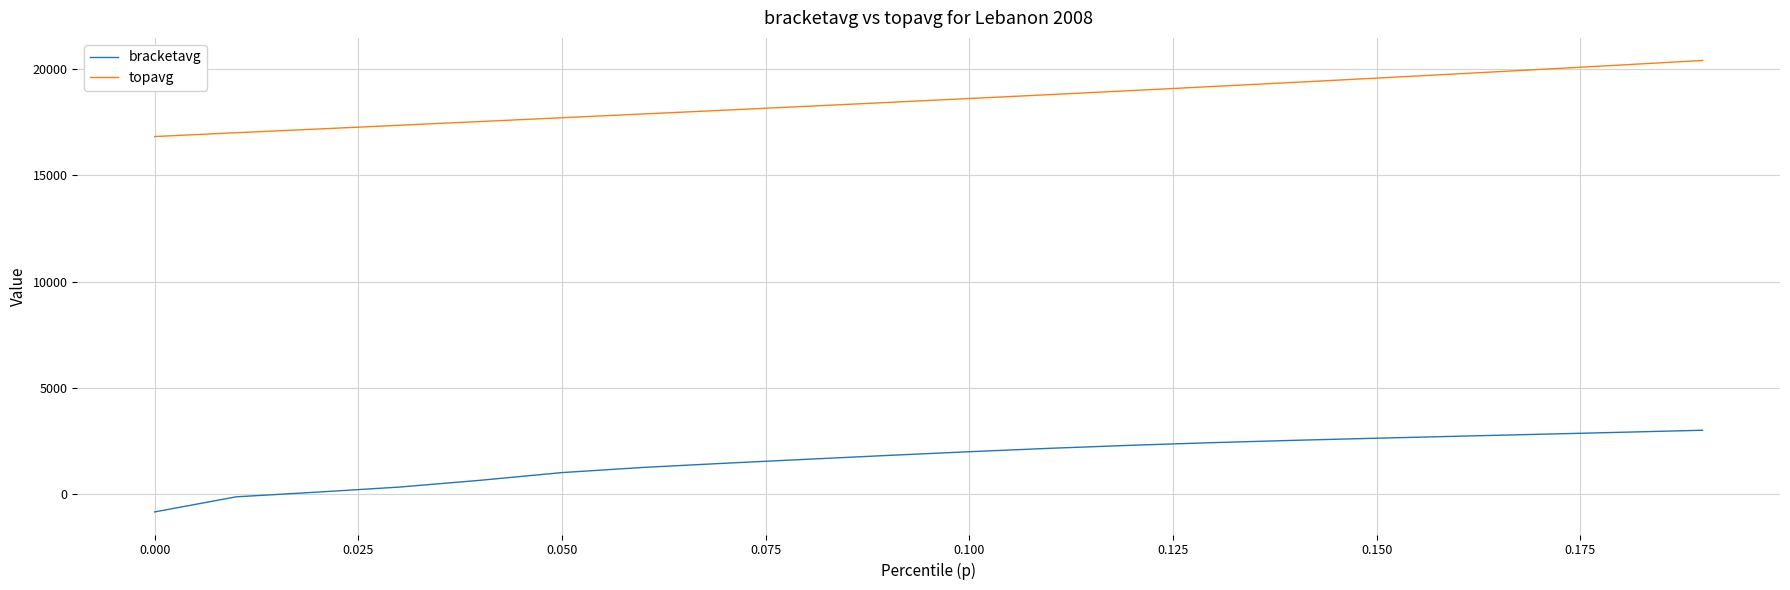

True or false: bracketavg and topavg cross at least once.

False